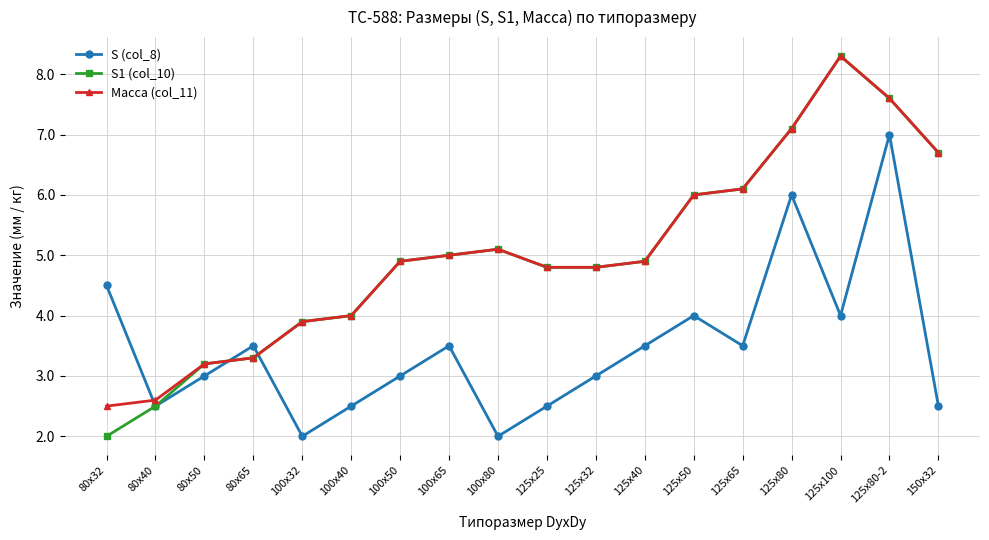

What is the lowest value of the Масса (col_11) series?

2.5